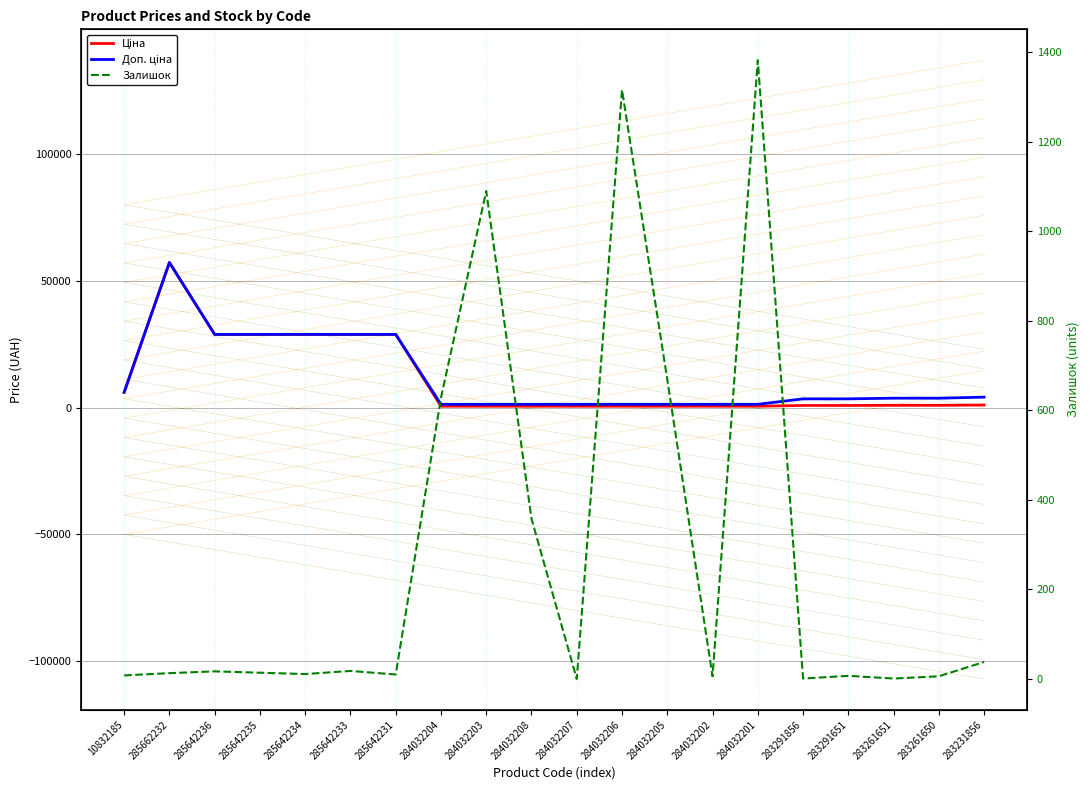

What is the label of the 7th point from the left?

285642231